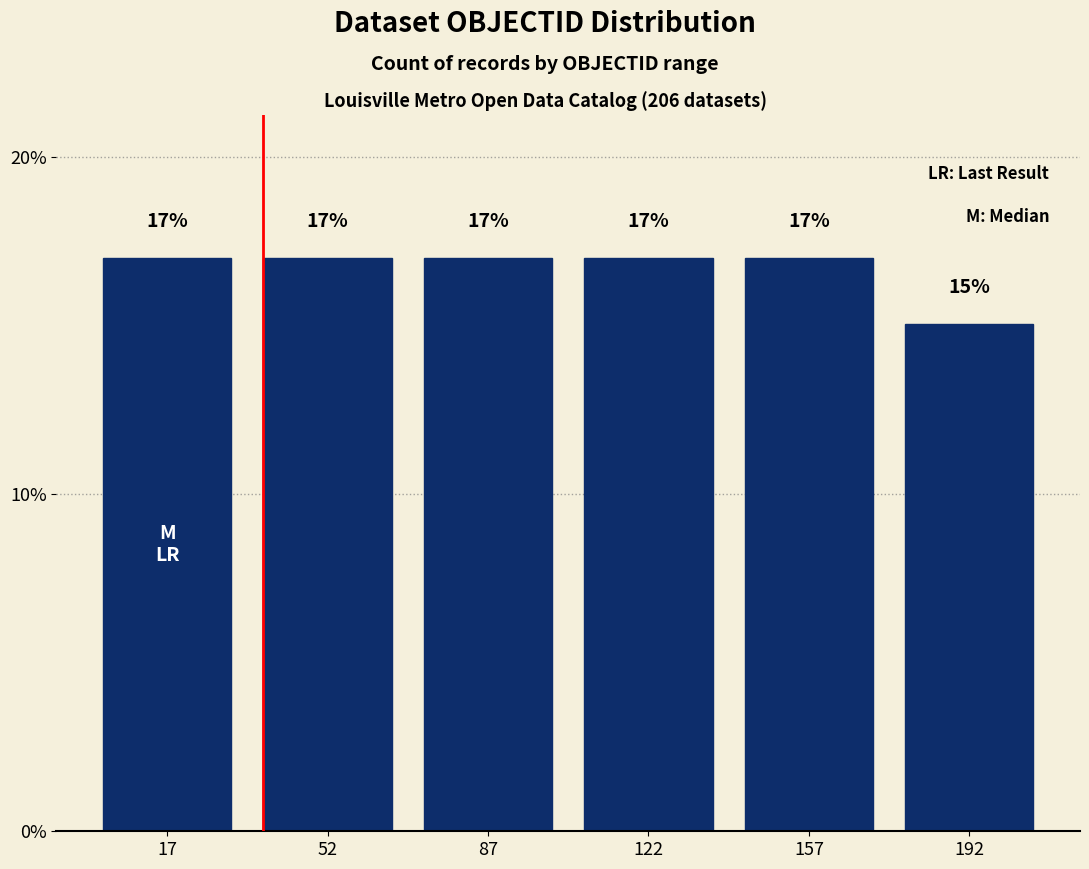

Reading left to right, extract all data points from this chart.

17.0	17.0	17.0	17.0	17.0	15.0